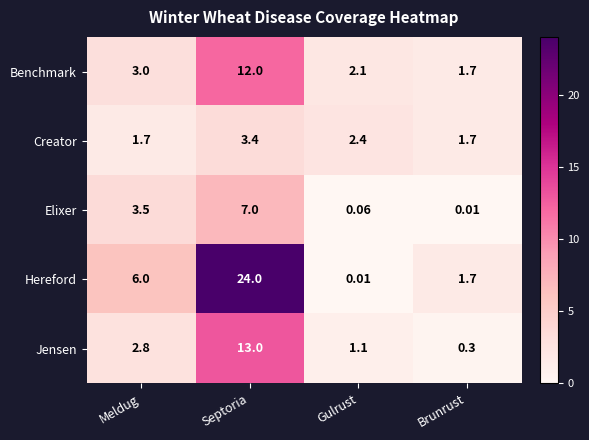

What is the spread (max minus min) of values at Septoria?

20.6